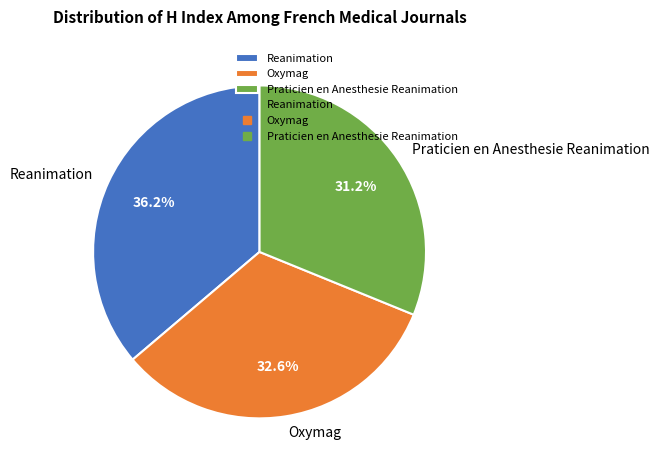

Does Praticien en Anesthesie Reanimation represent more than half of the total?

No